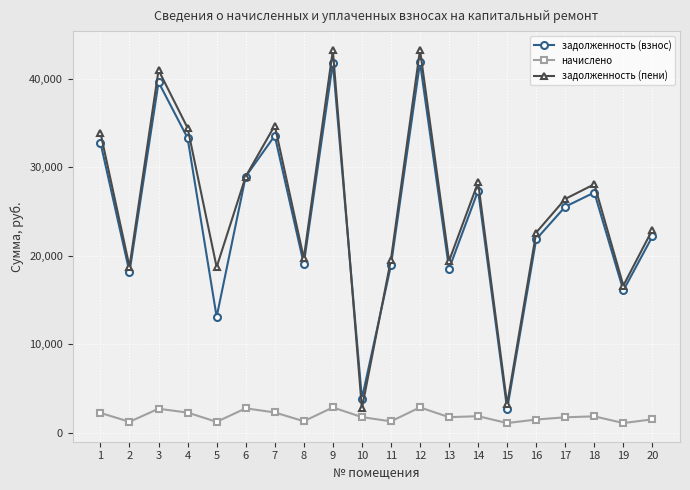

What is the maximum value for задолженность (пени)?

43268.7